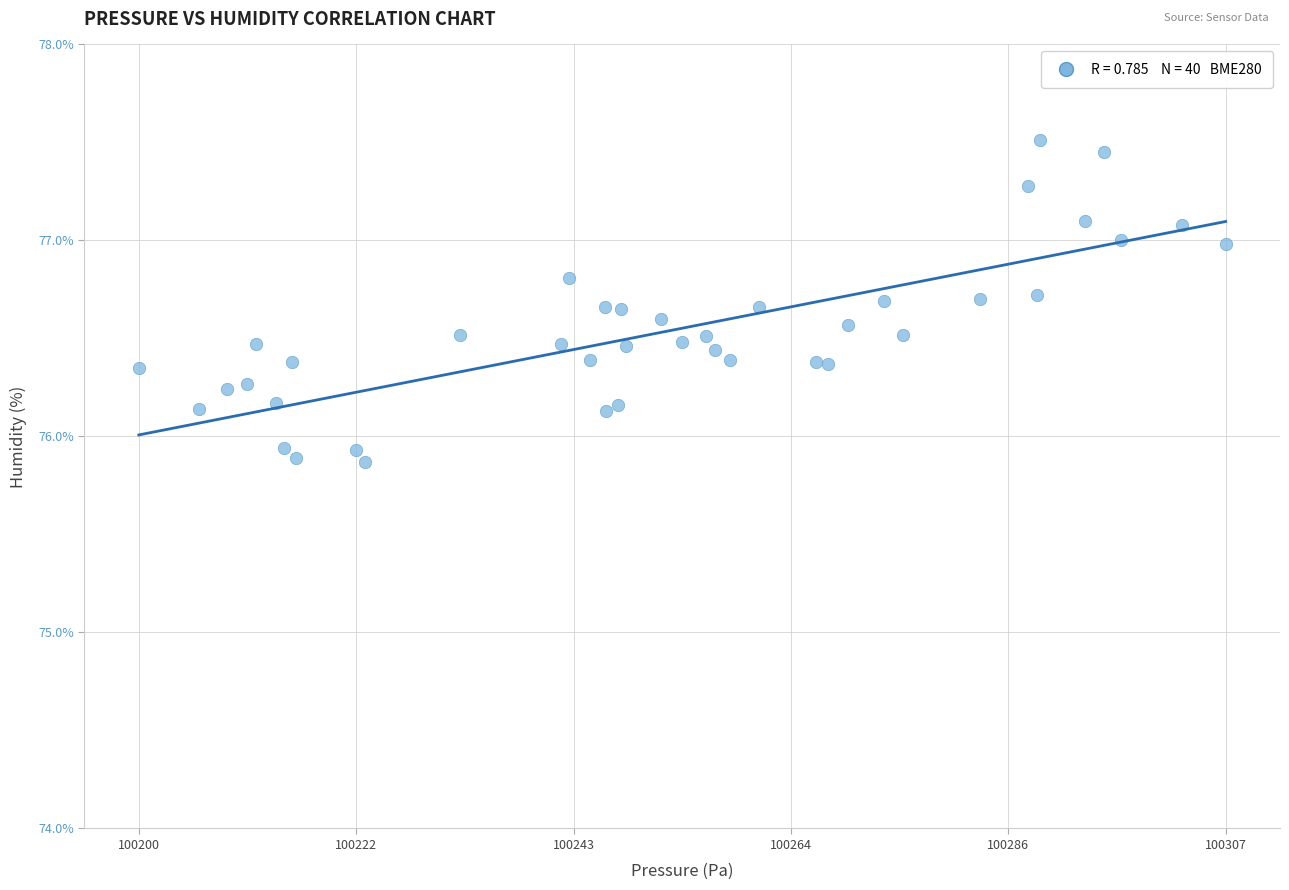

What is the range of Y values (max minus min)?

1.6